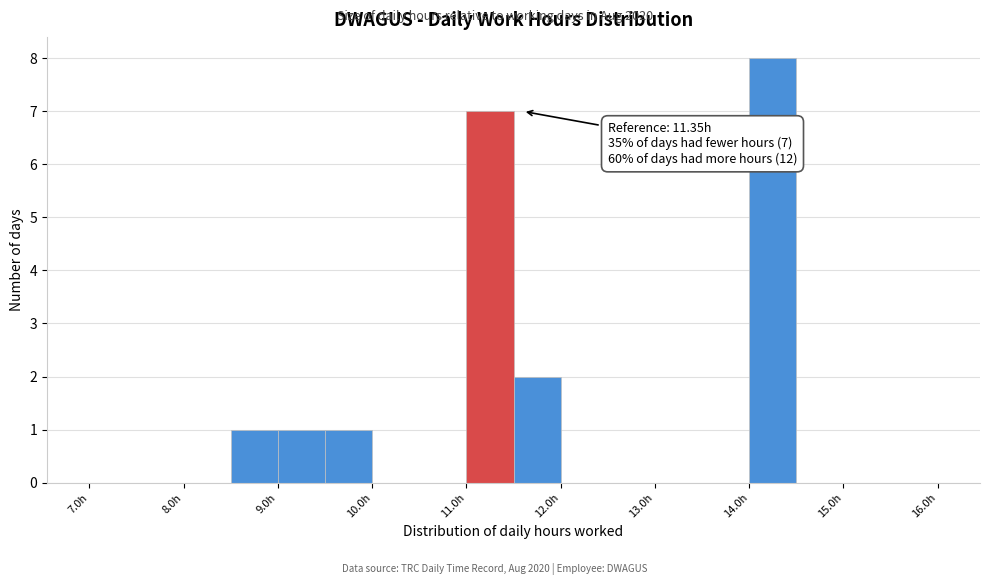

Which range on the x-axis has the tallest bar?

14.0 to 14.5